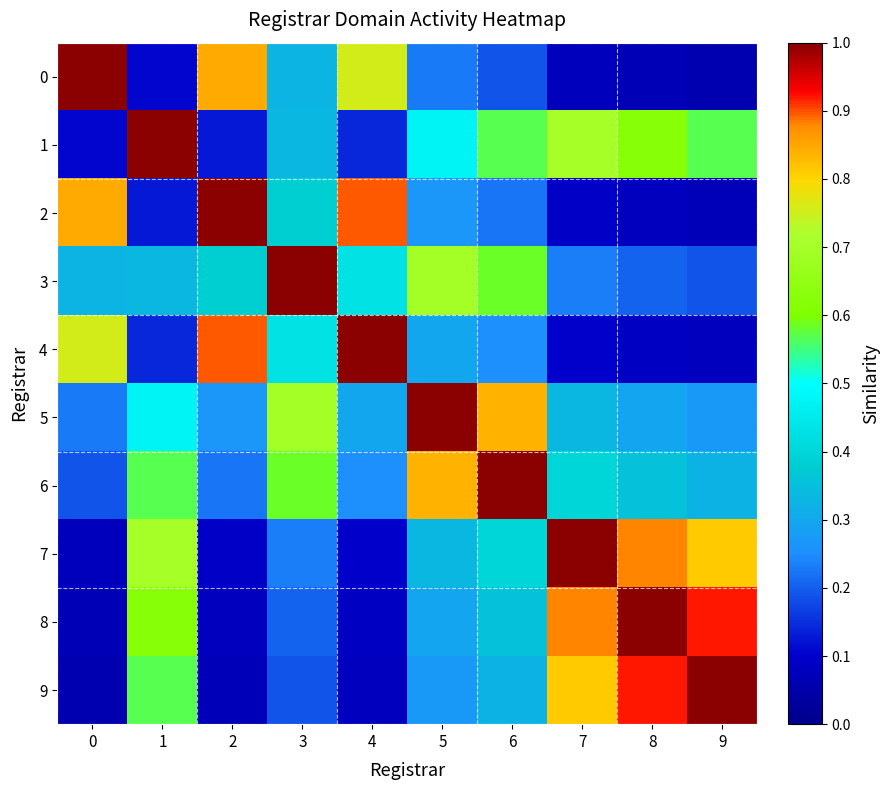

What is the smallest value displayed?

0.1